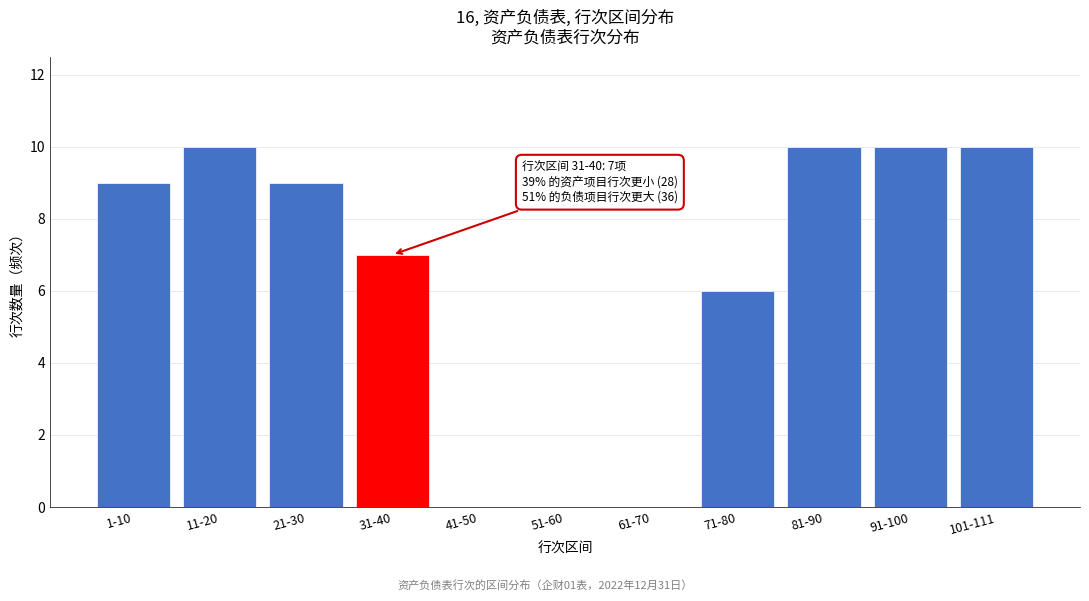

Reading left to right, list all the values displayed in this chart.

1-10=9	11-20=10	21-30=9	31-40=7	41-50=0	51-60=0	61-70=0	71-80=6	81-90=10	91-100=10	101-111=10